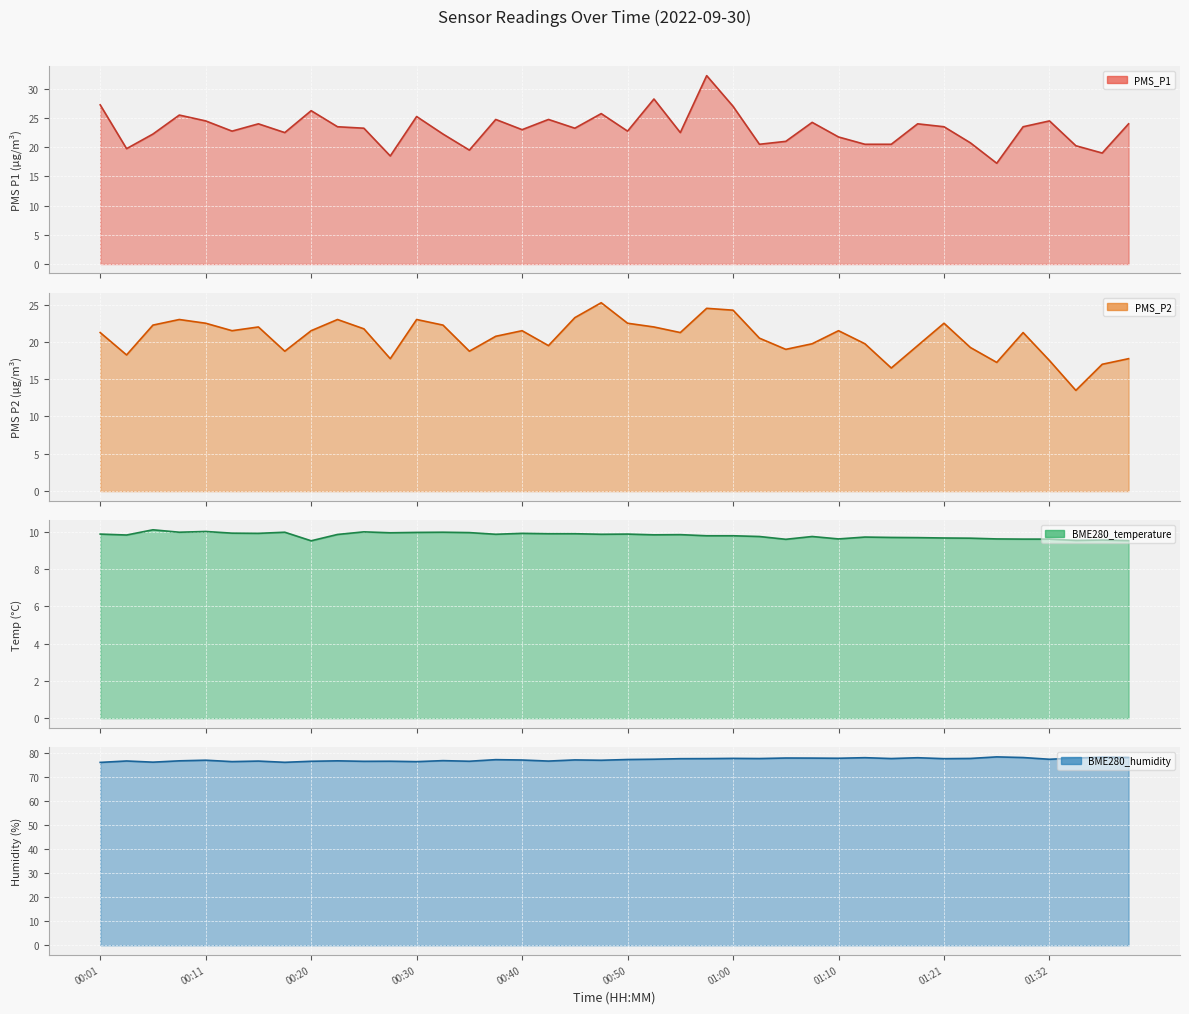

Is the value of BME280_temperature at 00:50 greater than the value of PMS_P1 at 28?

No